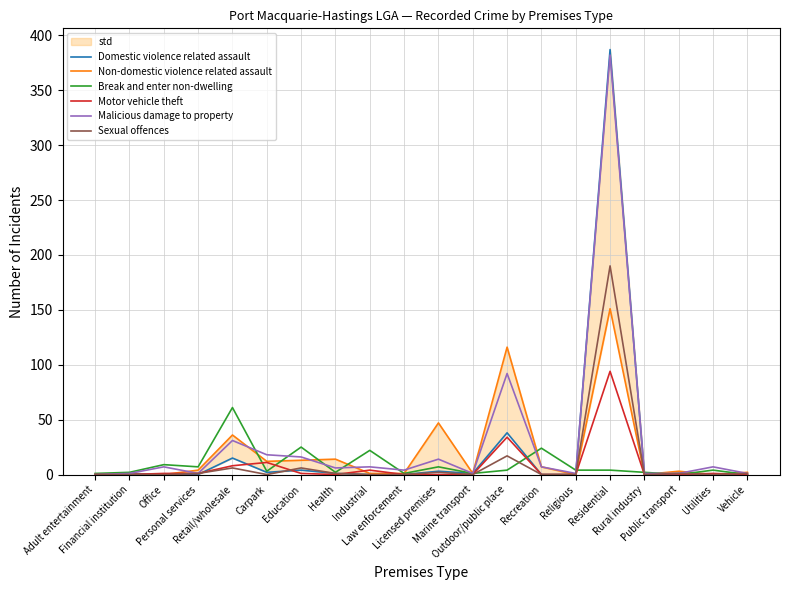

Does the chart have visible grid lines?

Yes